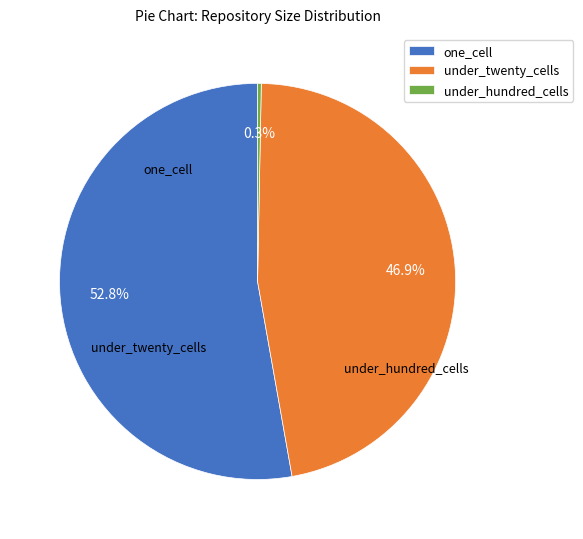

Is there any slice that represents more than half of the pie?

Yes